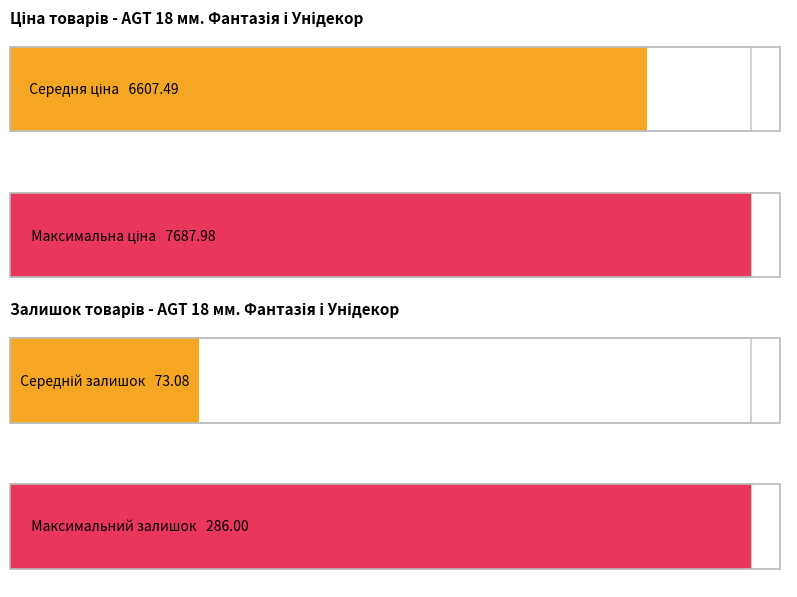

Is it true that Ціна equals 10460.6 at 280761054?

False